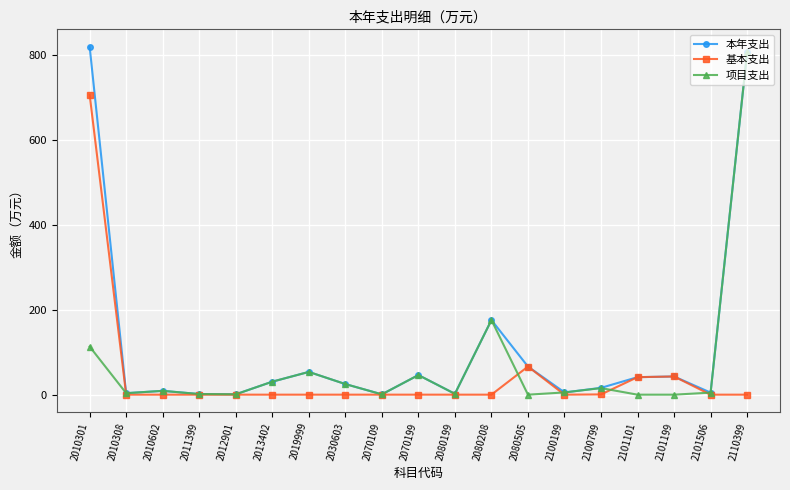

Rank the series by their average value, from highest to lowest.

本年支出, 项目支出, 基本支出